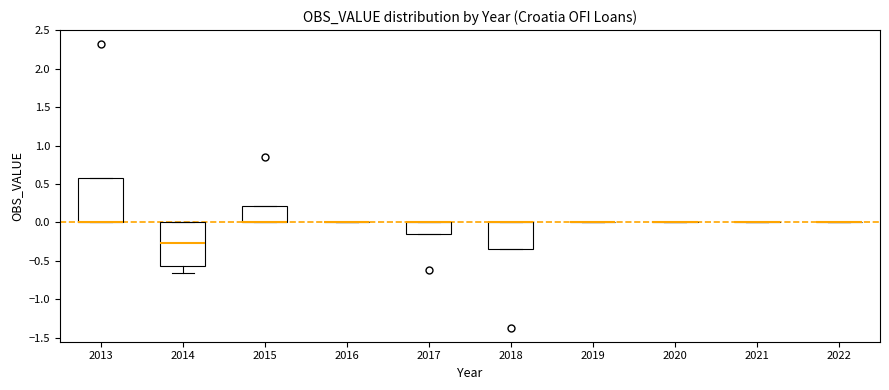

Reading left to right, read every box against the y-axis: the position of its median line, the range the box covers, and the ends of its whiskers. The values are not printed on the chart, so give them approximately, as read against the axis.

2013: median 0.00 (drawn on the box's lower edge), box 0.00 to 0.60, whiskers 0.00 to 0.60
2014: median -0.25, box -0.55 to 0.00, whiskers -0.65 to 0.00
2015: median 0.00 (drawn on the box's lower edge), box 0.00 to 0.20, whiskers 0.00 to 0.20
2016: box collapsed to a line at 0.00, whiskers 0.00 to 0.00
2017: median 0.00 (drawn on the box's upper edge), box -0.15 to 0.00, whiskers -0.15 to 0.00
2018: median 0.00 (drawn on the box's upper edge), box -0.35 to 0.00, whiskers -0.35 to 0.00
2019: box collapsed to a line at 0.00, whiskers 0.00 to 0.00
2020: box collapsed to a line at 0.00, whiskers 0.00 to 0.00
2021: box collapsed to a line at 0.00, whiskers 0.00 to 0.00
2022: box collapsed to a line at 0.00, whiskers 0.00 to 0.00